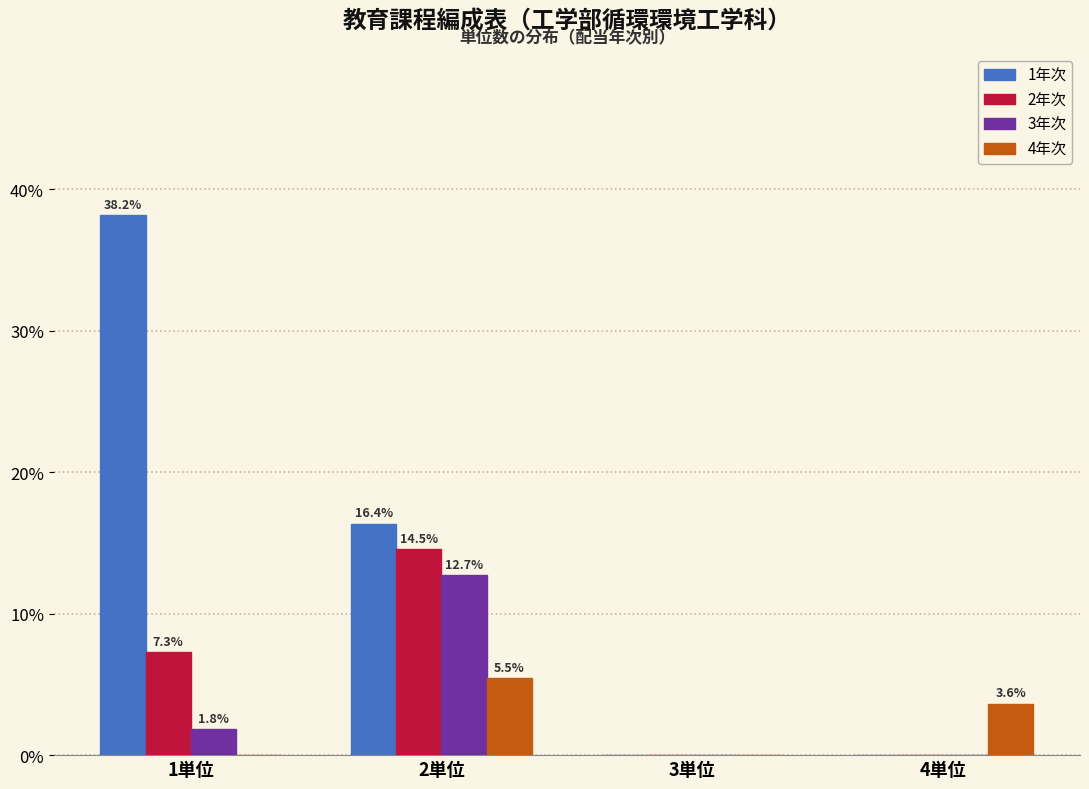

Reading right to left, extract all data points from this chart.

1年次: 4単位=0.0	3単位=0.0	2単位=16.4	1単位=38.2
2年次: 4単位=0.0	3単位=0.0	2単位=14.5	1単位=7.3
3年次: 4単位=0.0	3単位=0.0	2単位=12.7	1単位=1.8
4年次: 4単位=3.6	3単位=0.0	2単位=5.5	1単位=0.0